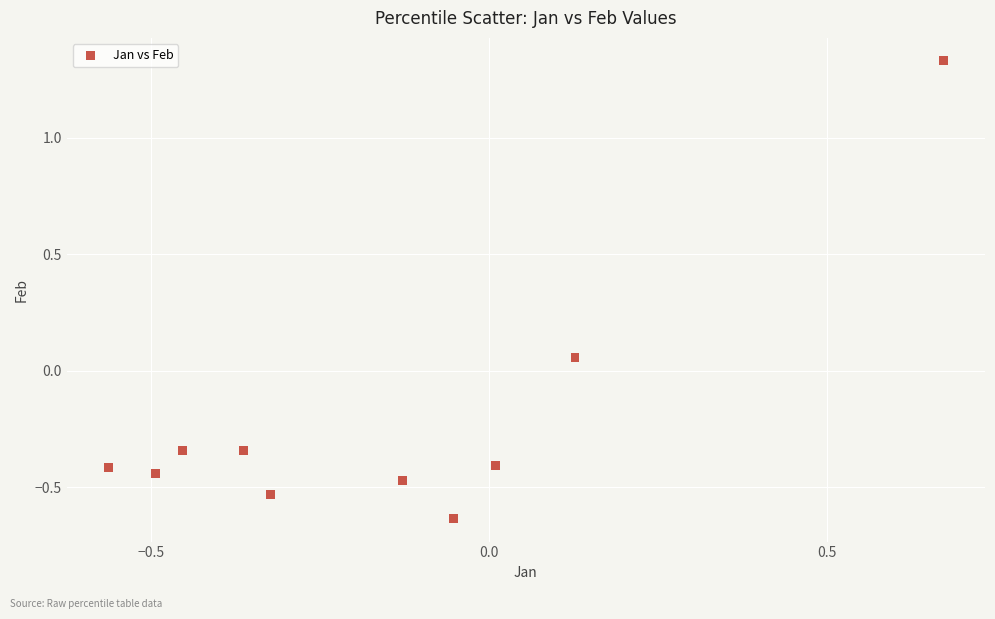

What is the range of X values (max minus min)?

1.2